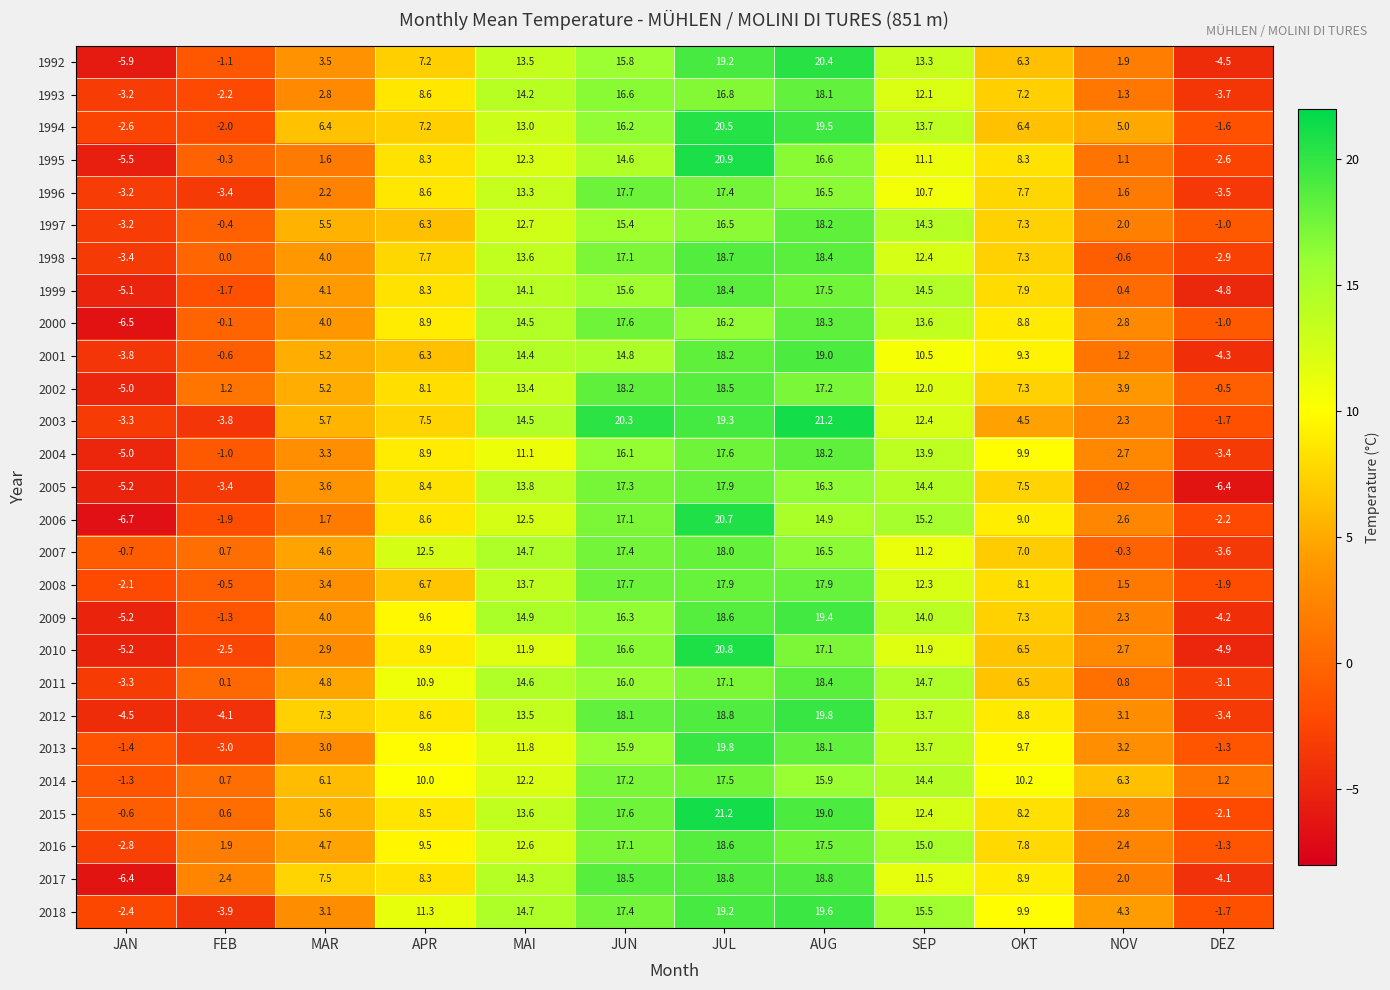

Is the value of 1992 at DEZ greater than the value of 1996 at DEZ?

No